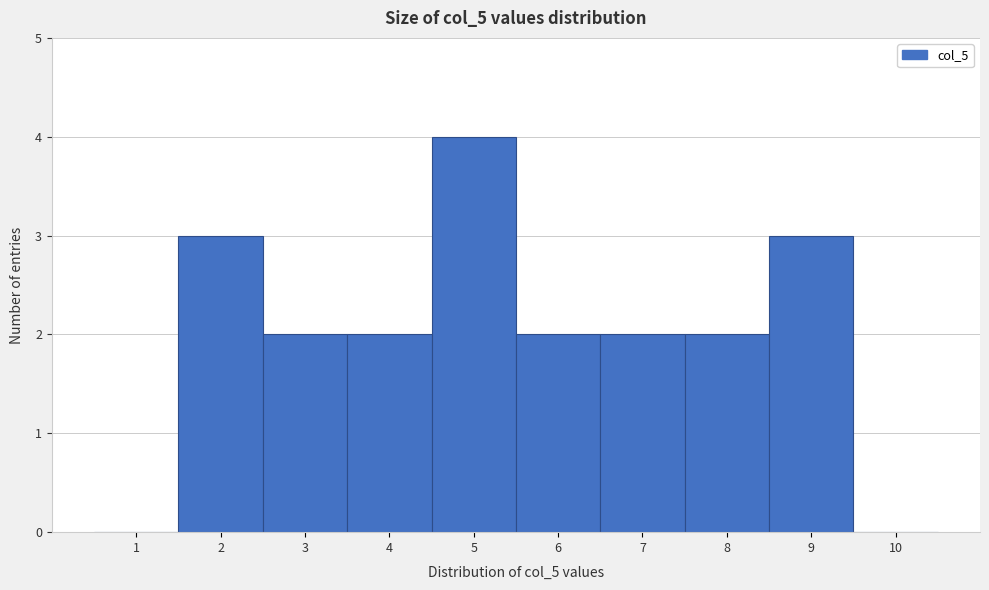

Reading left to right, transcribe this chart: for each bar, give the range it covers on the x-axis and its height. The values are not printed on the chart, so give them approximately, as read against the axis.

0.5 to 1.5: 0
1.5 to 2.5: 3
2.5 to 3.5: 2
3.5 to 4.5: 2
4.5 to 5.5: 4
5.5 to 6.5: 2
6.5 to 7.5: 2
7.5 to 8.5: 2
8.5 to 9.5: 3
9.5 to 10.5: 0